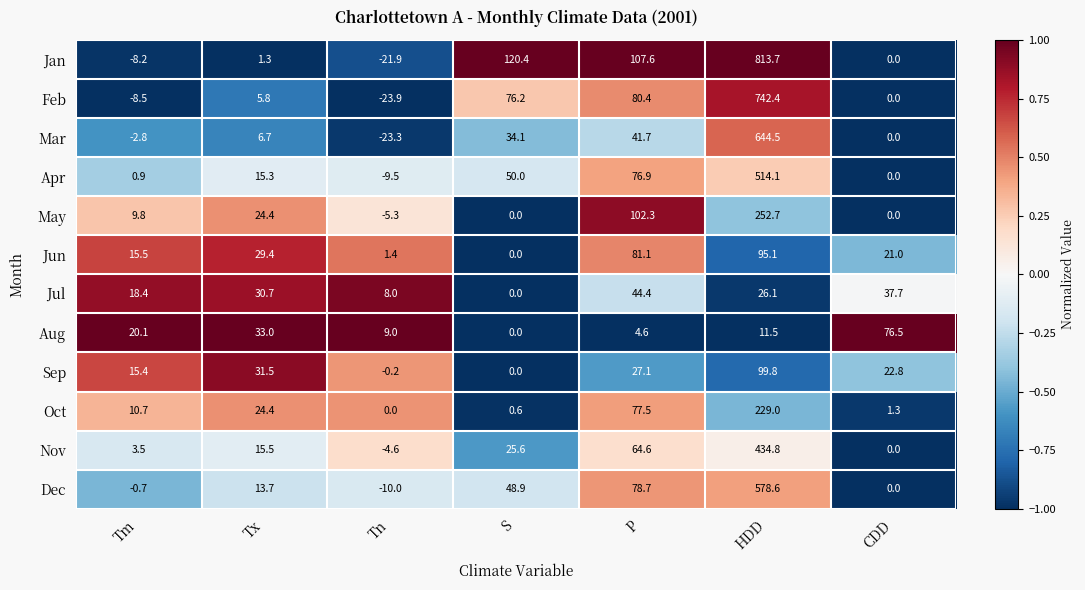

What is the difference between the maximum and second lowest values in the Mar series?

647.3